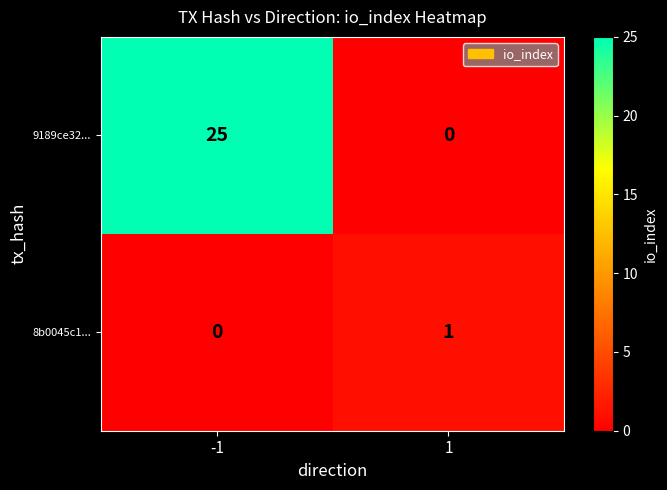

Is it true that 8b0045c1... equals -1 at -1?

False